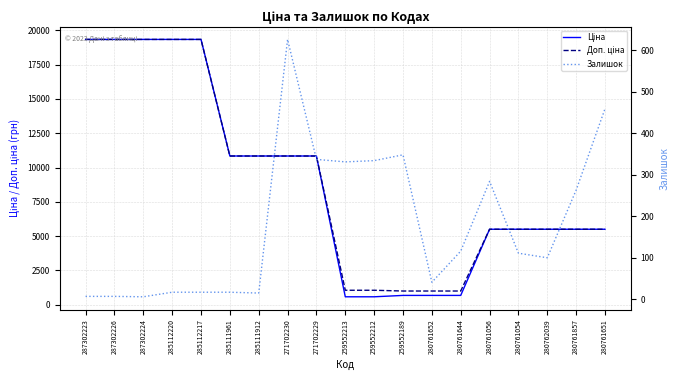

What is the sum of the Залишок values at 259552189 and 271702229?

685.0